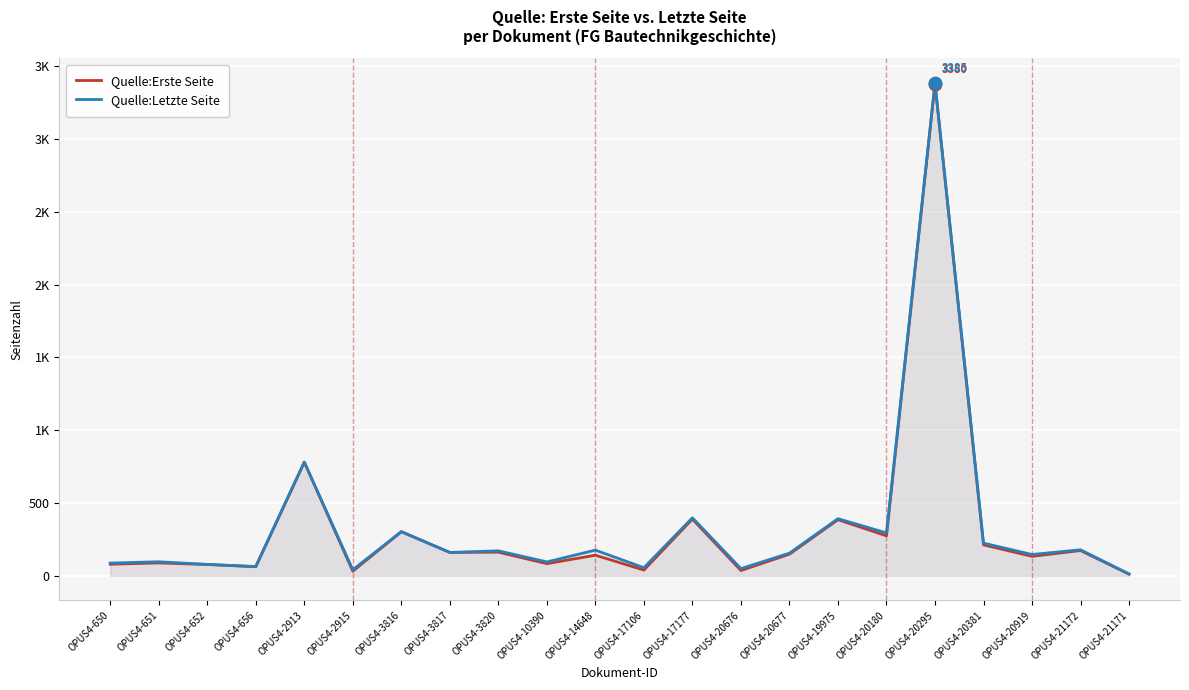

What is the minimum value for Quelle:Erste Seite?

11